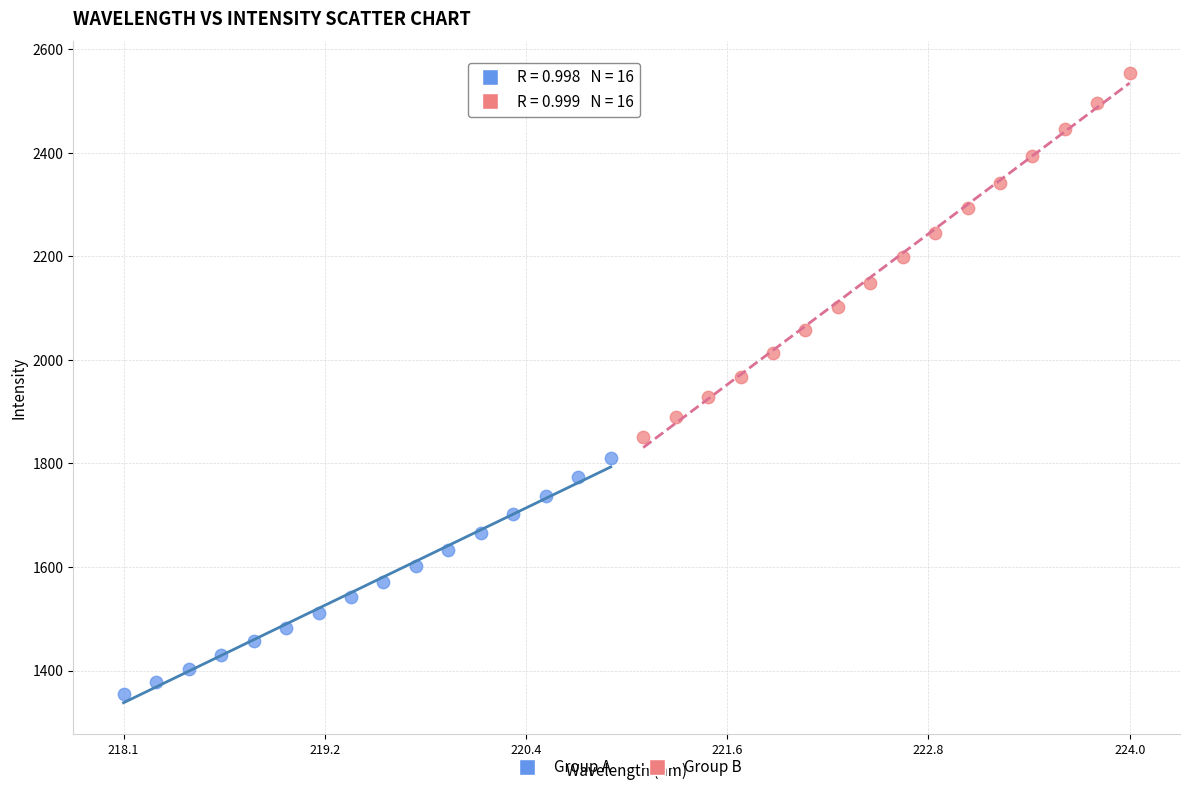

Which series contains the lowest Y value?

Group A